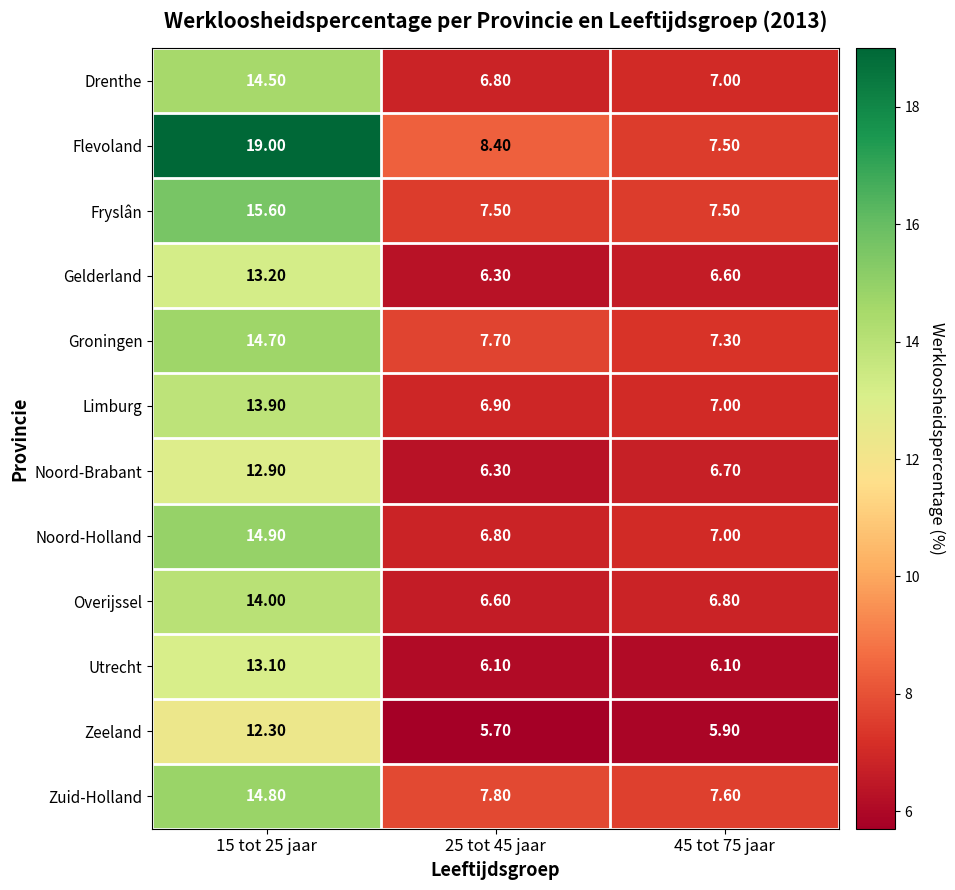

What is the total value across all series at 15 tot 25 jaar?

172.9